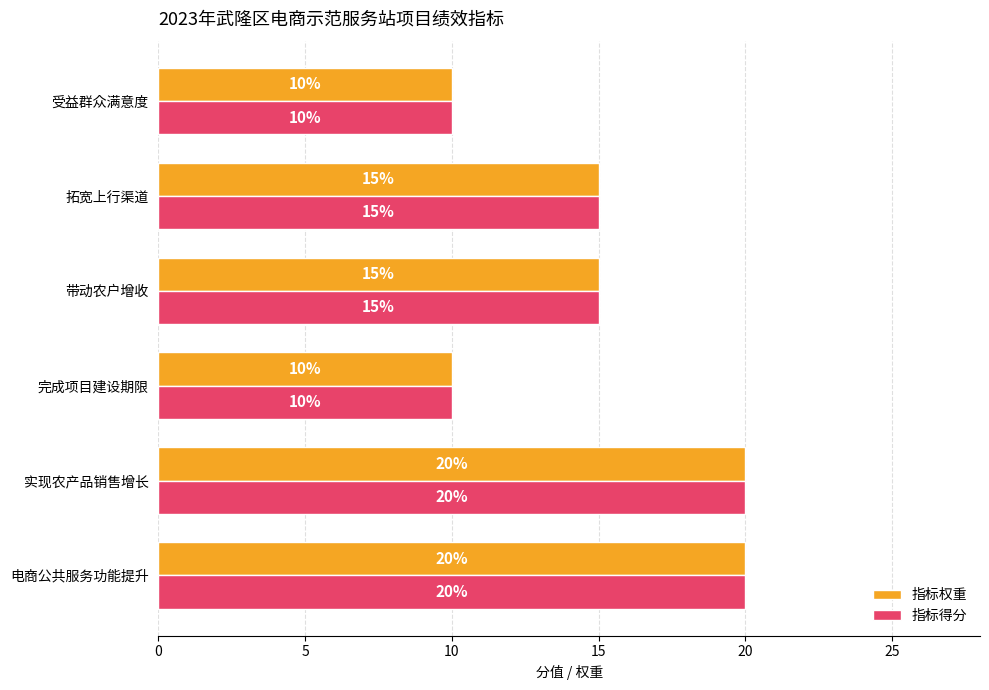

What is the highest value of the 指标得分 series?

20